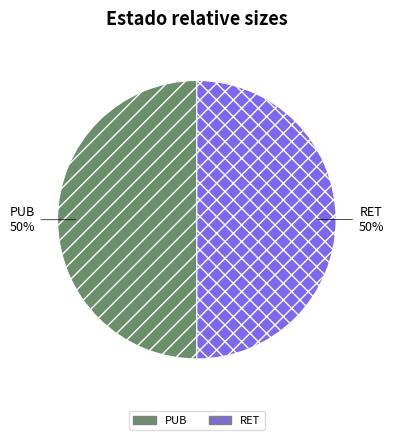

The PUB slice represents 50% of the pie. True or false?

True